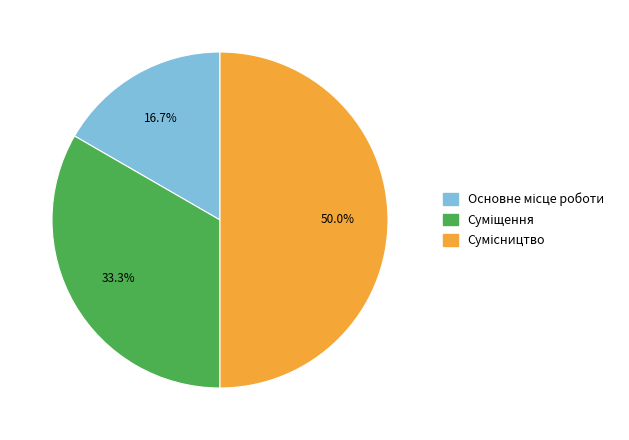

Which slice is the smallest?

Основне місце роботи